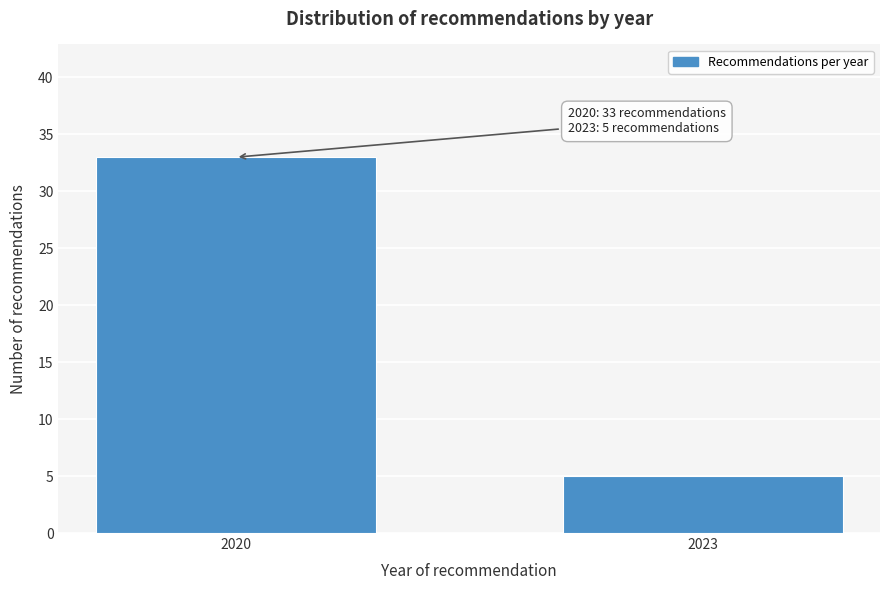

Reading right to left, extract all data points from this chart.

5	33